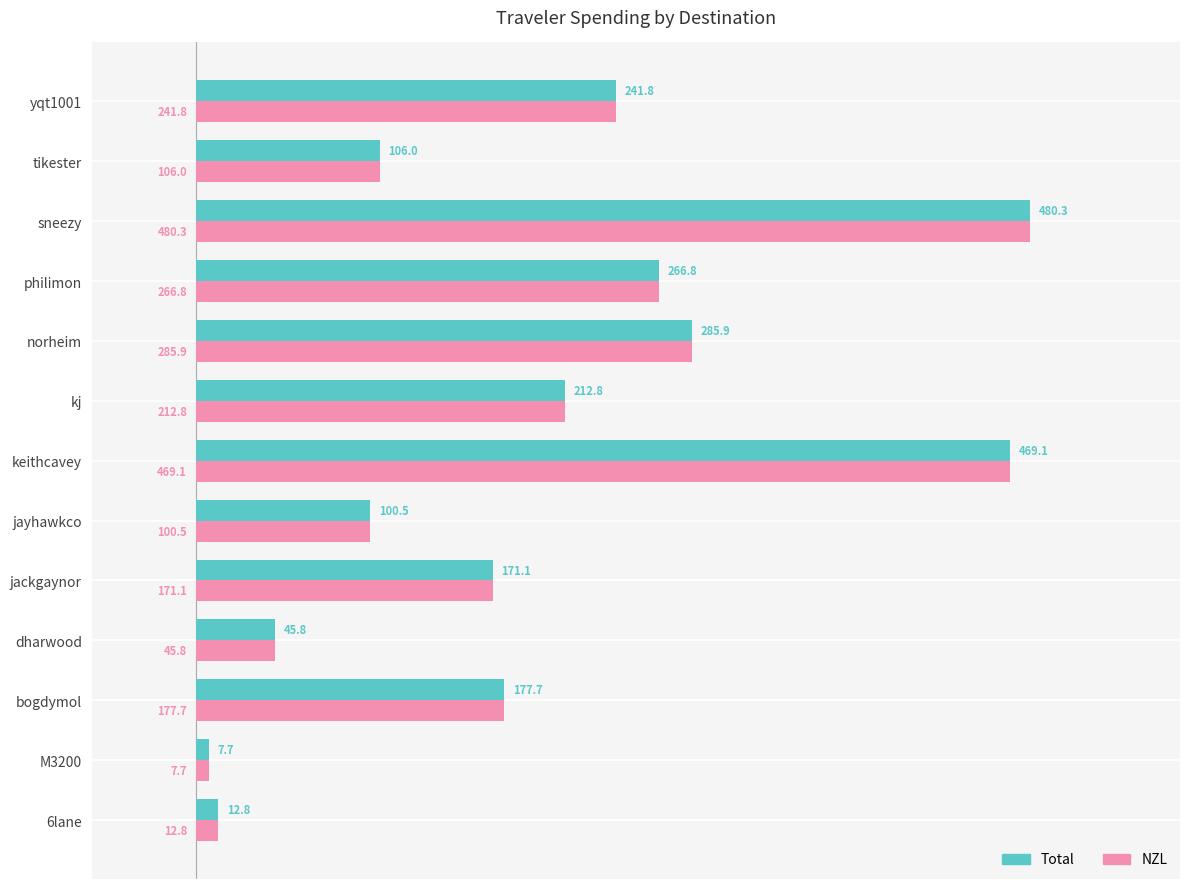

How many series are shown in this chart?

2